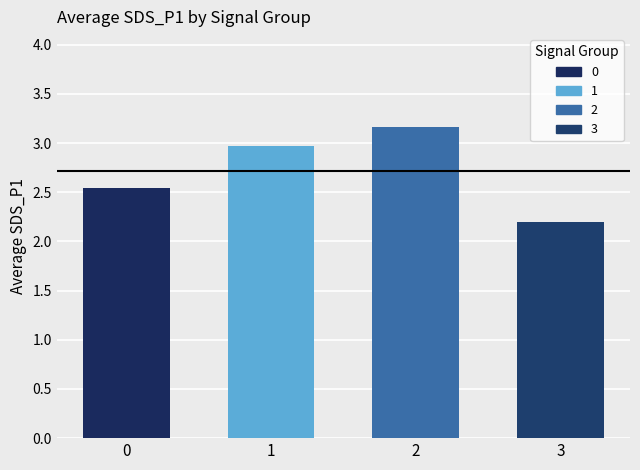

What is the maximum value shown in the chart?

3.2